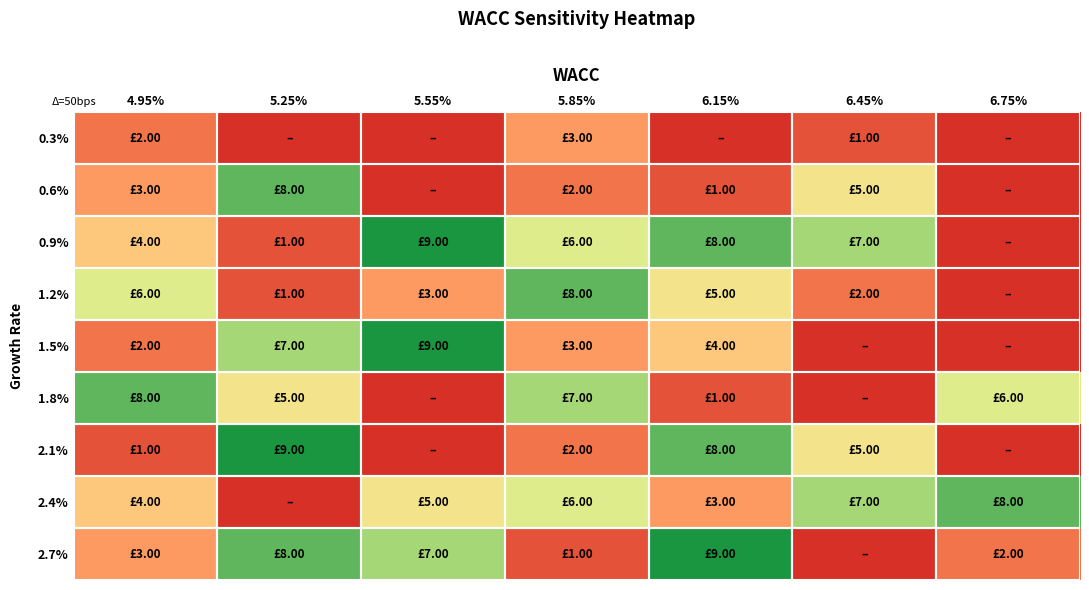

Between 5.55% and 5.25%, which is larger?

5.55%